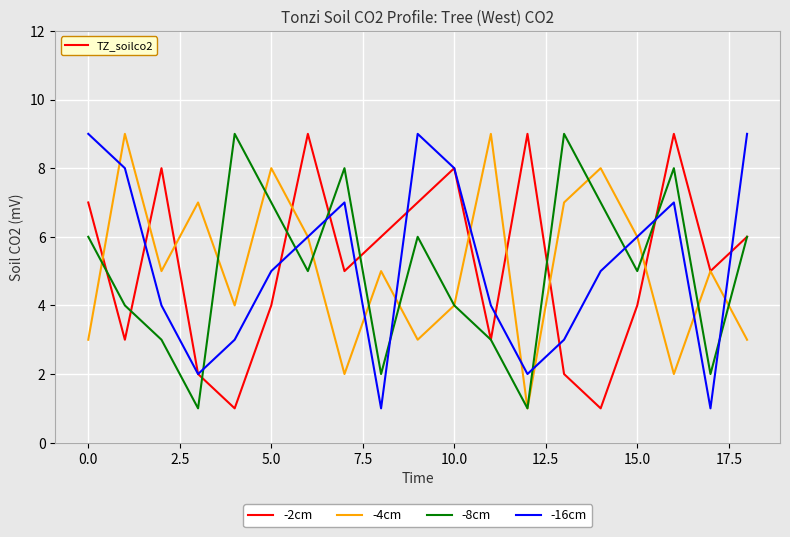

True or false: -16cm has a value of 5 at 5.0.

True